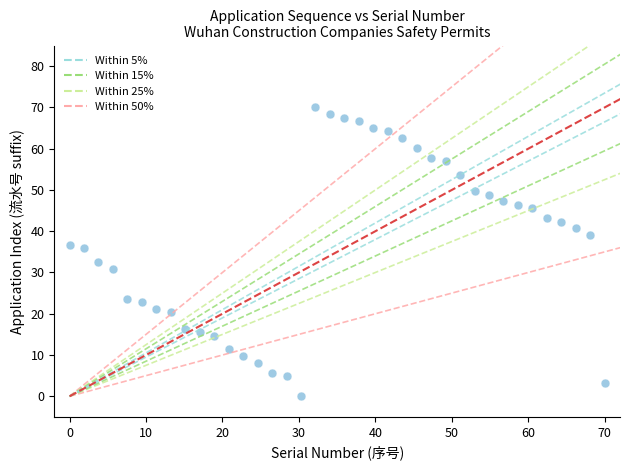

What is the range of Y values (max minus min)?

70.0